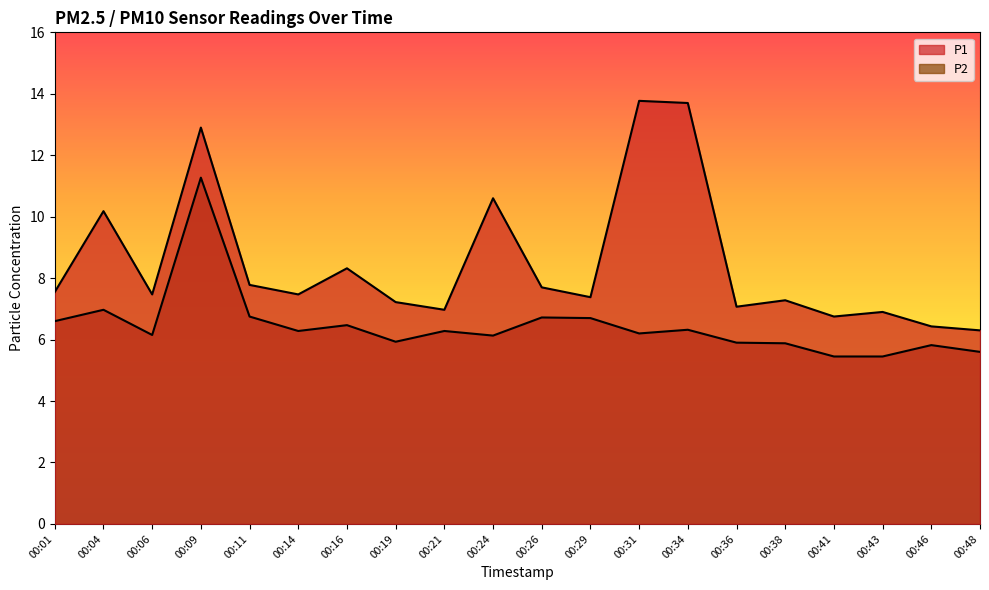

Reading left to right, list all the values displayed in this chart.

P1: 7.5	10.2	7.5	12.9	7.8	7.5	8.3	7.2	7.0	10.6	7.7	7.4	13.8	13.7	7.1	7.3	6.8	6.9	6.4	6.3
P2: 6.6	7.0	6.2	11.3	6.8	6.3	6.5	5.9	6.3	6.1	6.7	6.7	6.2	6.3	5.9	5.9	5.5	5.5	5.8	5.6